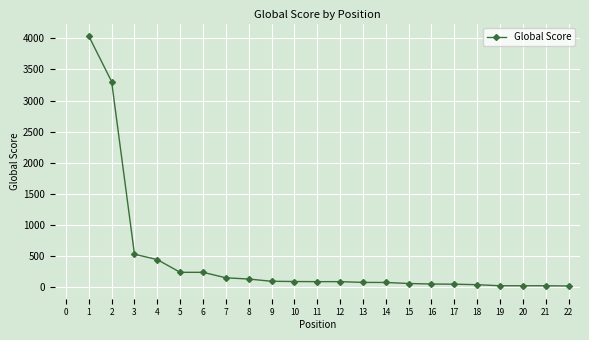

The value at 5 is 240. True or false?

True